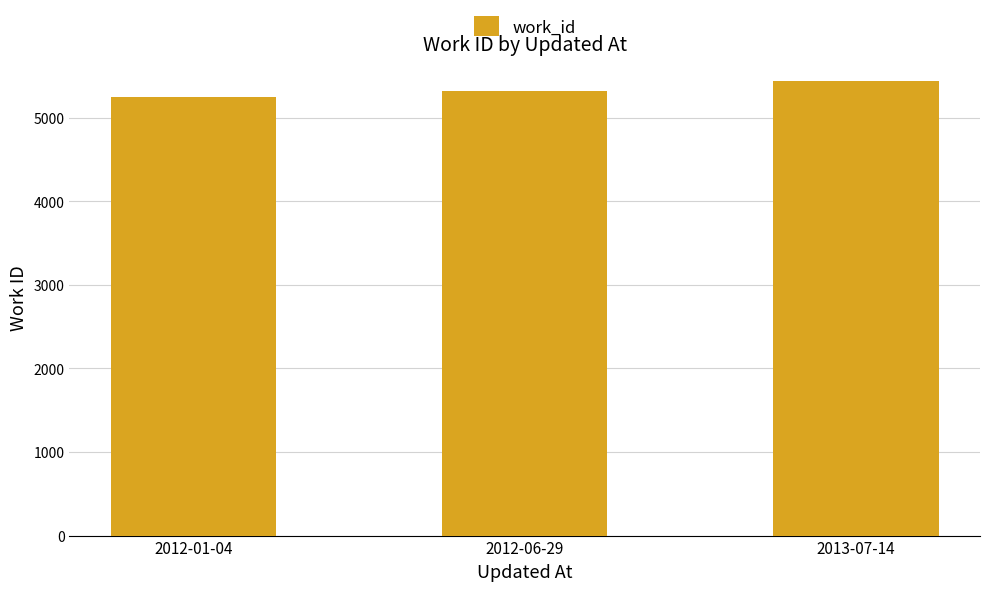

True or false: the data shows 5441 at 2013-07-14.

True